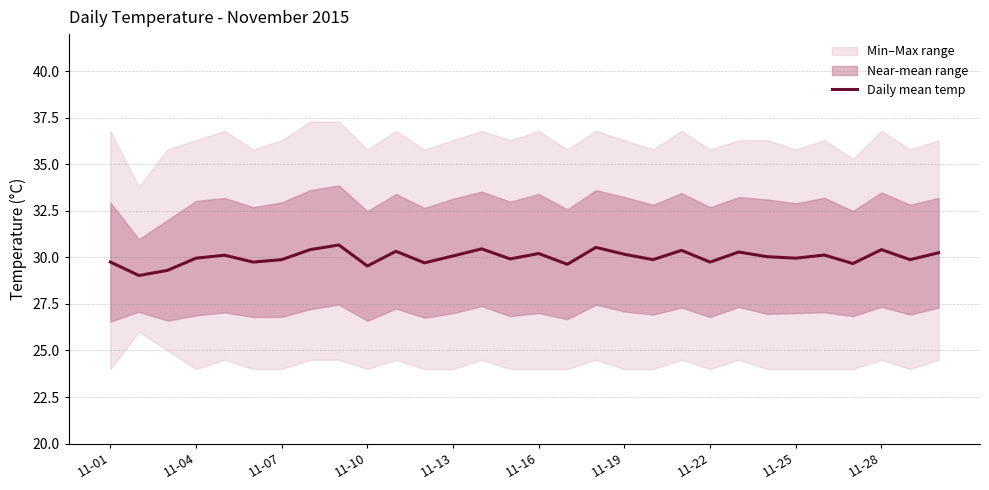

Is it true that the value at 28 is 29.9?

True